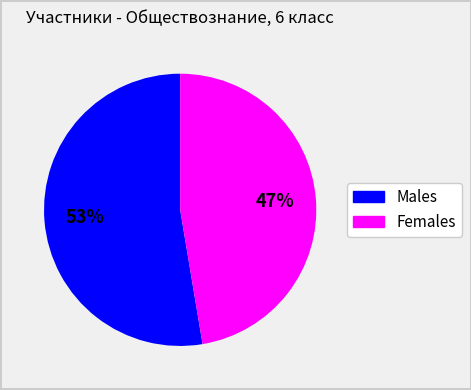

Is there a majority slice in this chart?

Yes